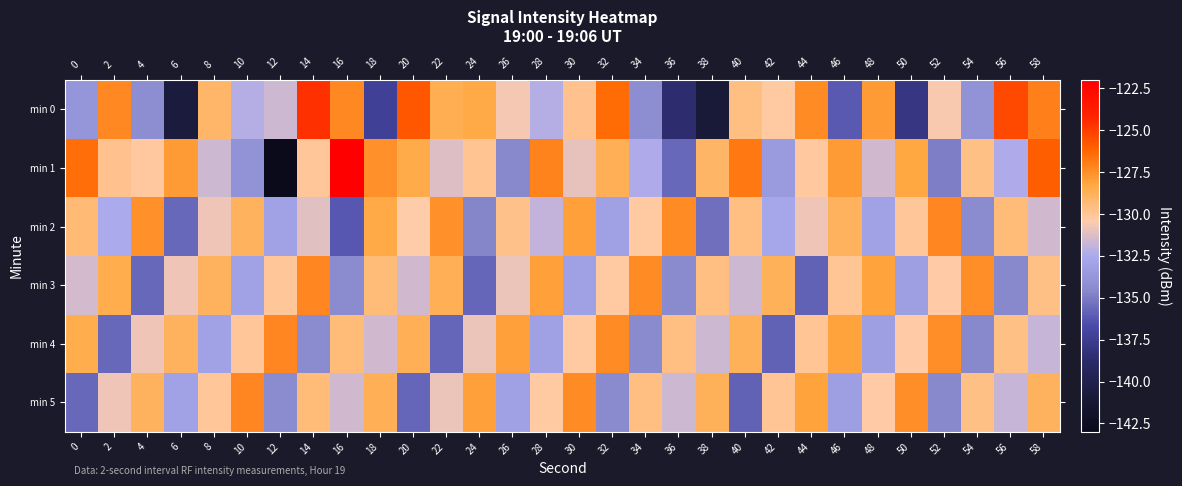

Reading right to left, transcribe all the data shown in this chart.

min 0: 58=-127.1	56=-125.3	54=-133.9	52=-130.6	50=-137.9	48=-127.8	46=-136.1	44=-127.4	42=-130.2	40=-129.6	38=-141.0	36=-138.6	34=-134.2	32=-126.4	30=-129.8	28=-132.2	26=-130.6	24=-128.3	22=-128.6	20=-125.8	18=-137.3	16=-127.3	14=-124.6	12=-131.6	10=-132.2	8=-129.1	6=-140.6	4=-134.3	2=-127.3	0=-133.8
min 1: 58=-126.0	56=-132.3	54=-129.7	52=-134.9	50=-128.2	48=-131.6	46=-127.9	44=-130.1	42=-133.5	40=-126.8	38=-129.0	36=-135.7	34=-132.3	32=-128.7	30=-131.0	28=-127.1	26=-134.6	24=-129.9	22=-131.2	20=-128.4	18=-127.5	16=-122.0	14=-130.0	12=-142.9	10=-133.9	8=-131.6	6=-127.8	4=-130.2	2=-129.8	0=-126.4
min 2: 58=-131.6	56=-129.4	54=-134.3	52=-127.2	50=-130.1	48=-133.0	46=-128.9	44=-130.8	42=-132.7	40=-129.6	38=-135.4	36=-127.3	34=-130.2	32=-133.1	30=-128.0	28=-131.9	26=-129.8	24=-134.7	22=-127.6	20=-130.4	18=-128.3	16=-136.2	14=-131.1	12=-133.0	10=-128.9	8=-130.8	6=-135.7	4=-127.6	2=-132.4	0=-129.3
min 3: 58=-129.7	56=-134.6	54=-127.4	52=-130.3	50=-133.2	48=-128.1	46=-130.0	44=-135.9	42=-128.8	40=-131.7	38=-129.6	36=-134.4	34=-127.3	32=-130.2	30=-133.1	28=-128.0	26=-130.9	24=-135.8	22=-128.7	20=-131.6	18=-129.4	16=-134.3	14=-127.2	12=-130.1	10=-133.0	8=-128.9	6=-130.8	4=-135.7	2=-128.6	0=-131.4
min 4: 58=-131.8	56=-129.7	54=-134.6	52=-127.4	50=-130.3	48=-133.2	46=-128.1	44=-130.0	42=-135.9	40=-128.8	38=-131.7	36=-129.6	34=-134.4	32=-127.3	30=-130.2	28=-133.1	26=-128.0	24=-130.9	22=-135.8	20=-128.7	18=-131.6	16=-129.4	14=-134.3	12=-127.2	10=-130.1	8=-133.0	6=-128.9	4=-130.8	2=-135.7	0=-128.6
min 5: 58=-128.9	56=-131.8	54=-129.7	52=-134.6	50=-127.4	48=-130.3	46=-133.2	44=-128.1	42=-130.0	40=-135.9	38=-128.8	36=-131.7	34=-129.6	32=-134.4	30=-127.3	28=-130.2	26=-133.1	24=-128.0	22=-130.9	20=-135.8	18=-128.7	16=-131.6	14=-129.4	12=-134.3	10=-127.2	8=-130.1	6=-133.0	4=-128.9	2=-130.8	0=-135.7